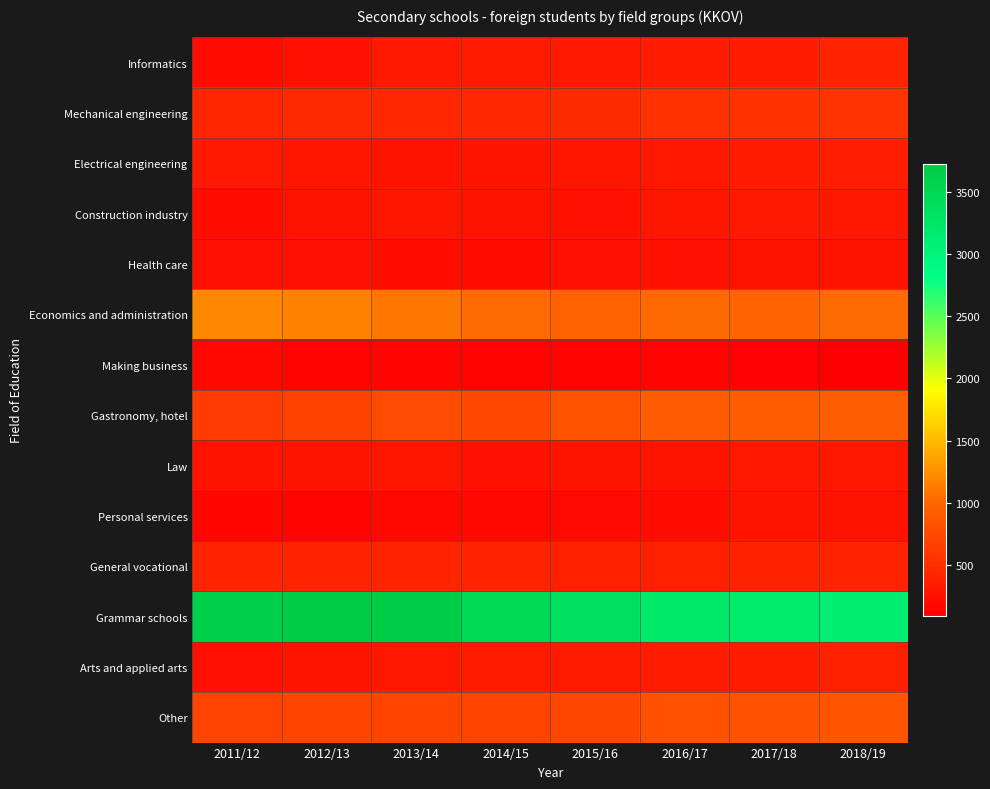

What is the maximum value shown in the chart?

3726